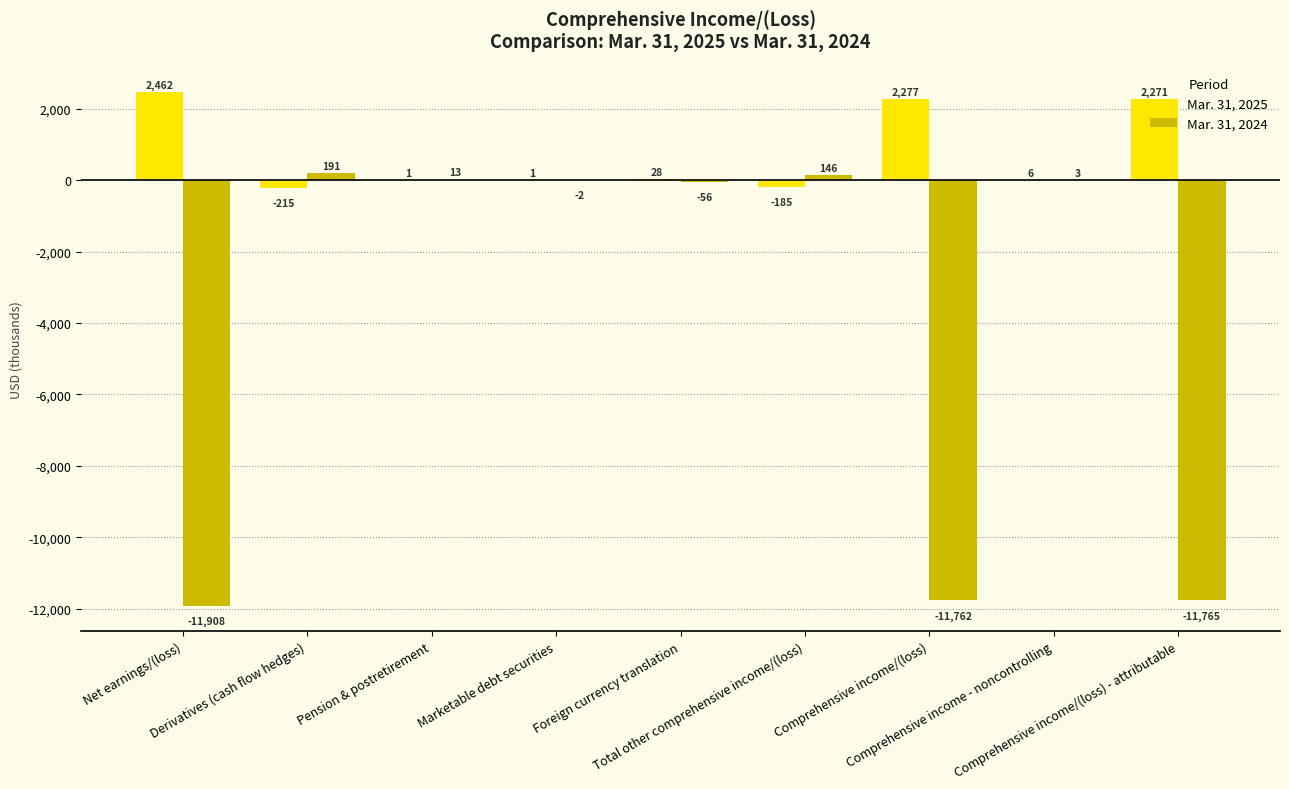

Where is Mar. 31, 2024 nearest to the value -5858?

Foreign currency translation